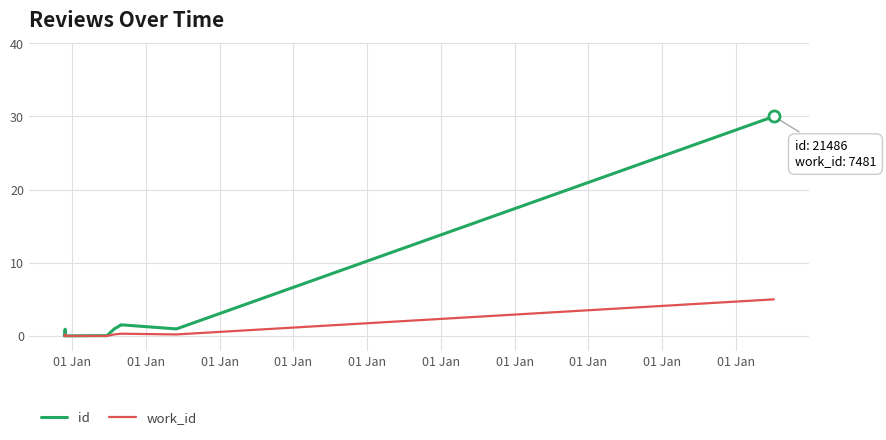

How many interior local peaks does the id series have?

2